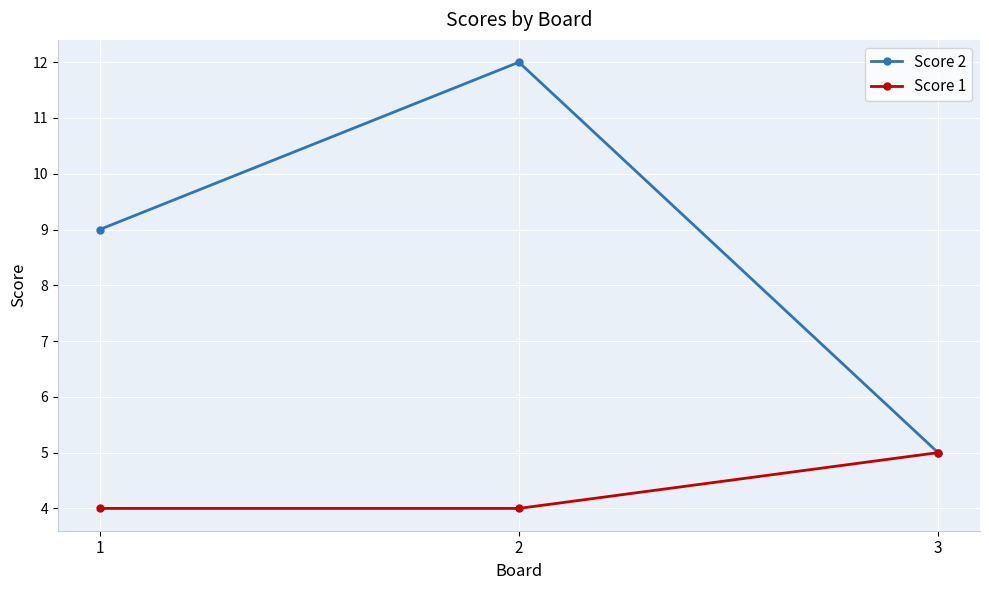

What is the smallest value displayed?

4